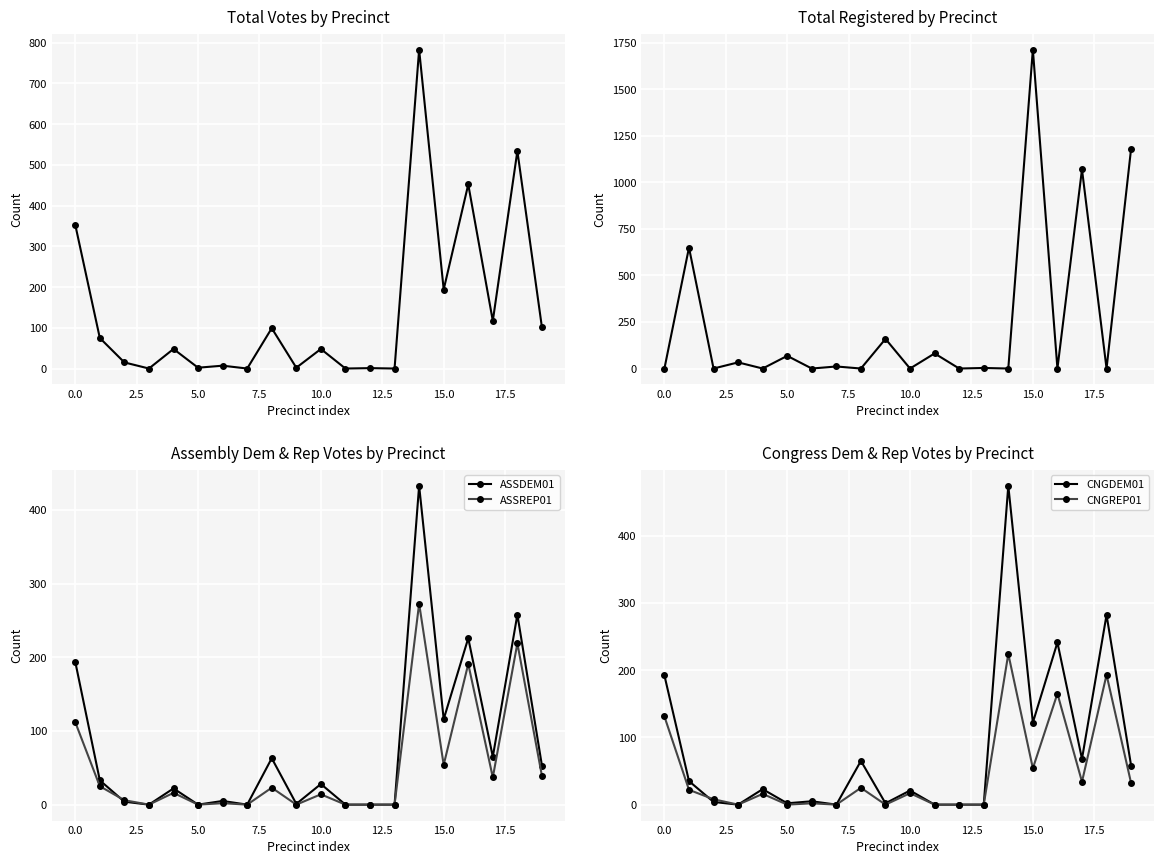

Between 0.0 and 17, which series saw the biggest shift?

TOTREG